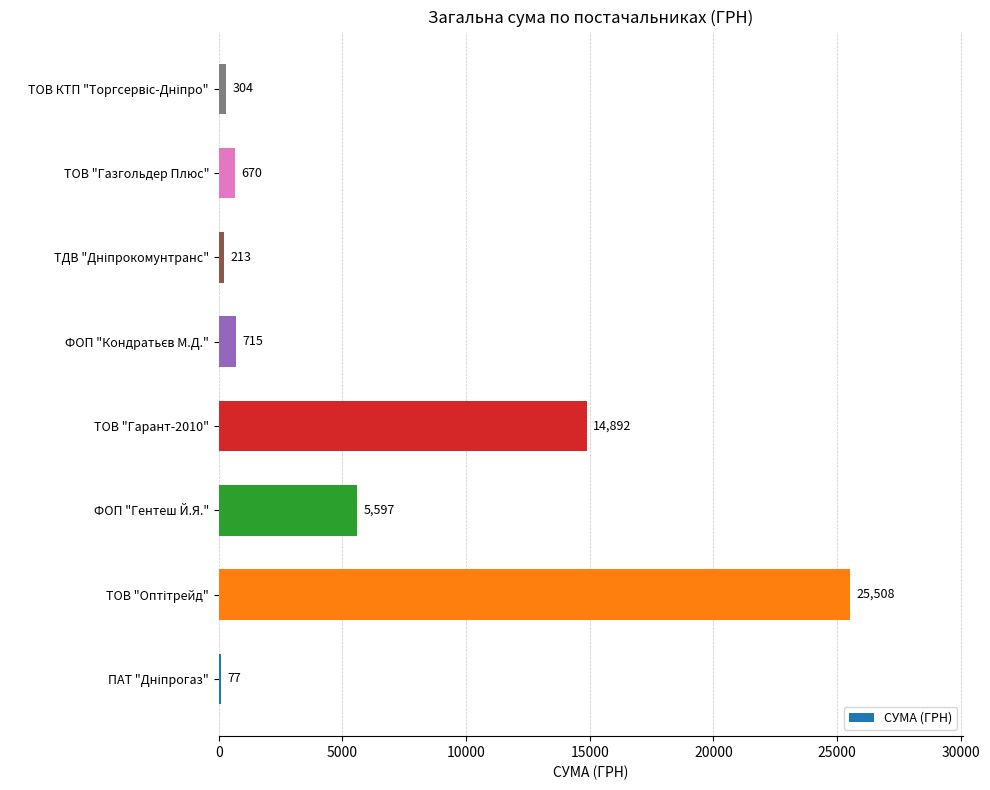

Count the number of data series in this chart.

1